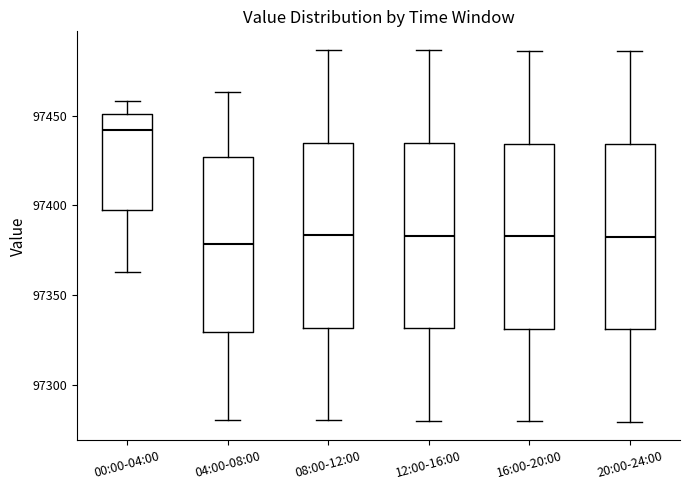

Reading left to right, transcribe this box plot: for each box, give where its median line is, the range the box spans, and where its two whiskers end, as read against the y-axis. The values are not printed on the chart, so give them approximately, as read against the axis.

00:00-04:00: median 97440, box 97395 to 97450, whiskers 97365 to 97460
04:00-08:00: median 97380, box 97330 to 97425, whiskers 97280 to 97465
08:00-12:00: median 97385, box 97330 to 97435, whiskers 97280 to 97485
12:00-16:00: median 97385, box 97330 to 97435, whiskers 97280 to 97485
16:00-20:00: median 97385, box 97330 to 97435, whiskers 97280 to 97485
20:00-24:00: median 97385, box 97330 to 97435, whiskers 97280 to 97485